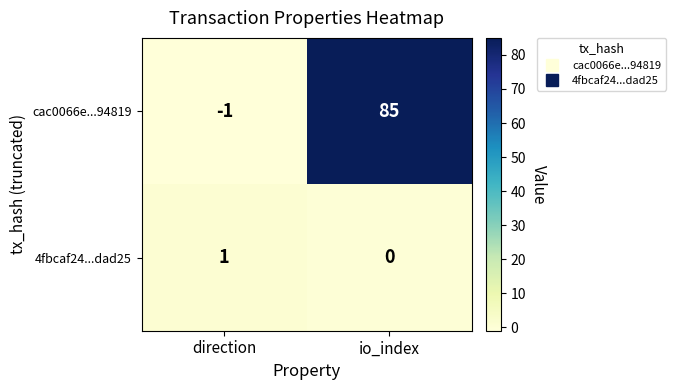

Is it true that cac0066e...94819 equals 85 at io_index?

True